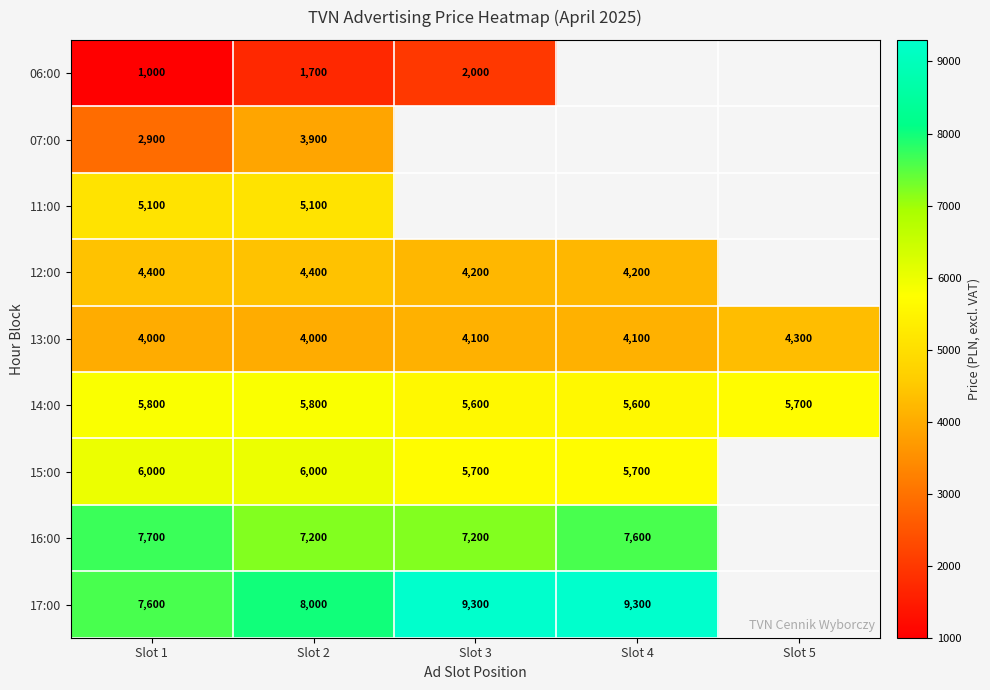

What is the difference between the highest and lowest values at Slot 1?

6700